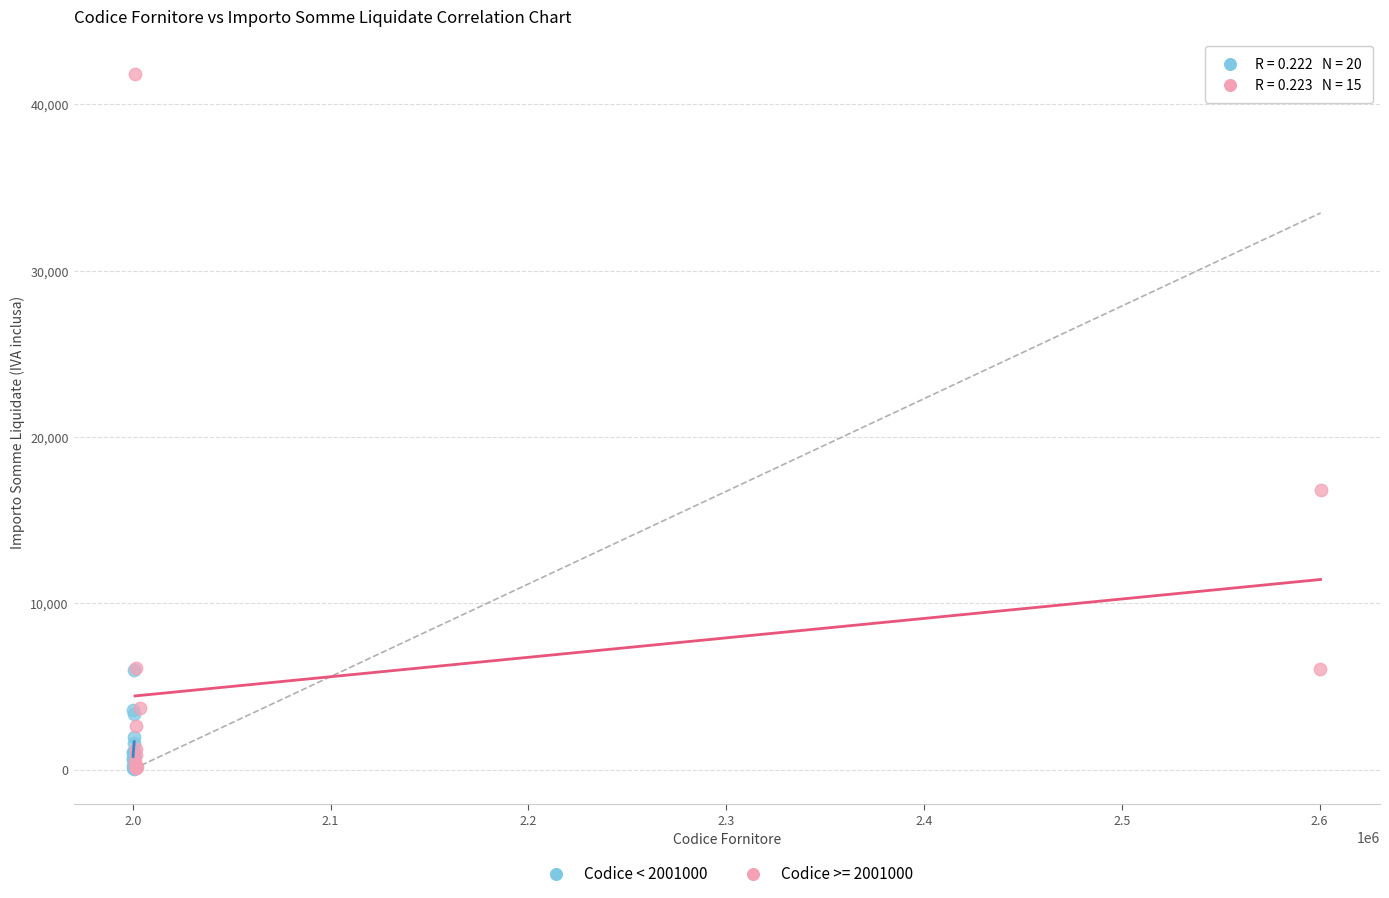

Which series has the largest Y range (max minus min)?

Codice >= 2001000